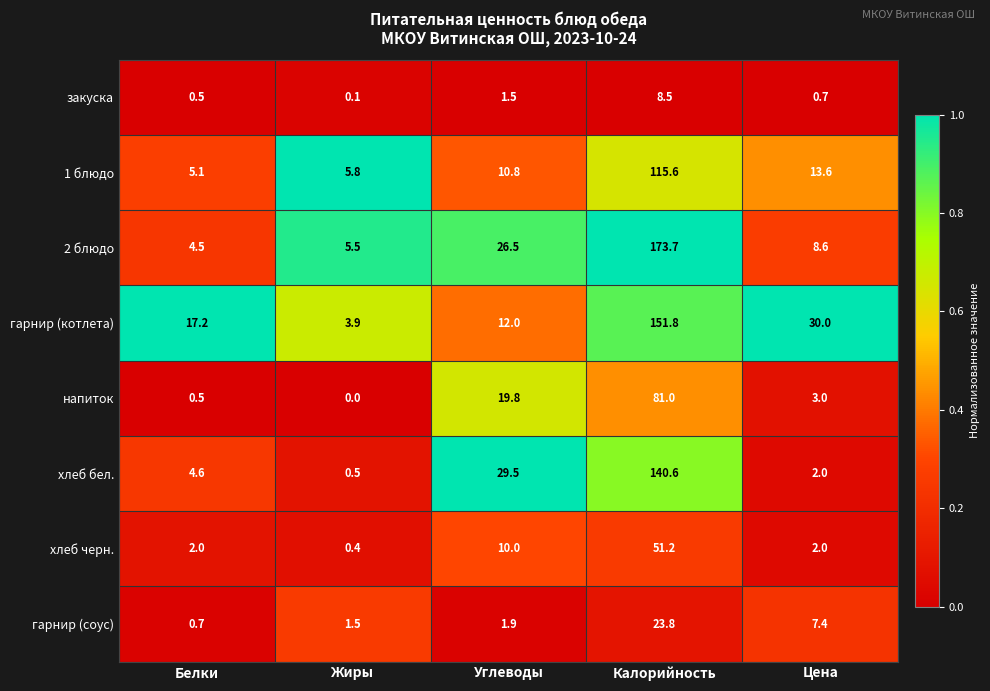

True or false: хлеб бел. has a value of 2.9 at Белки.

False